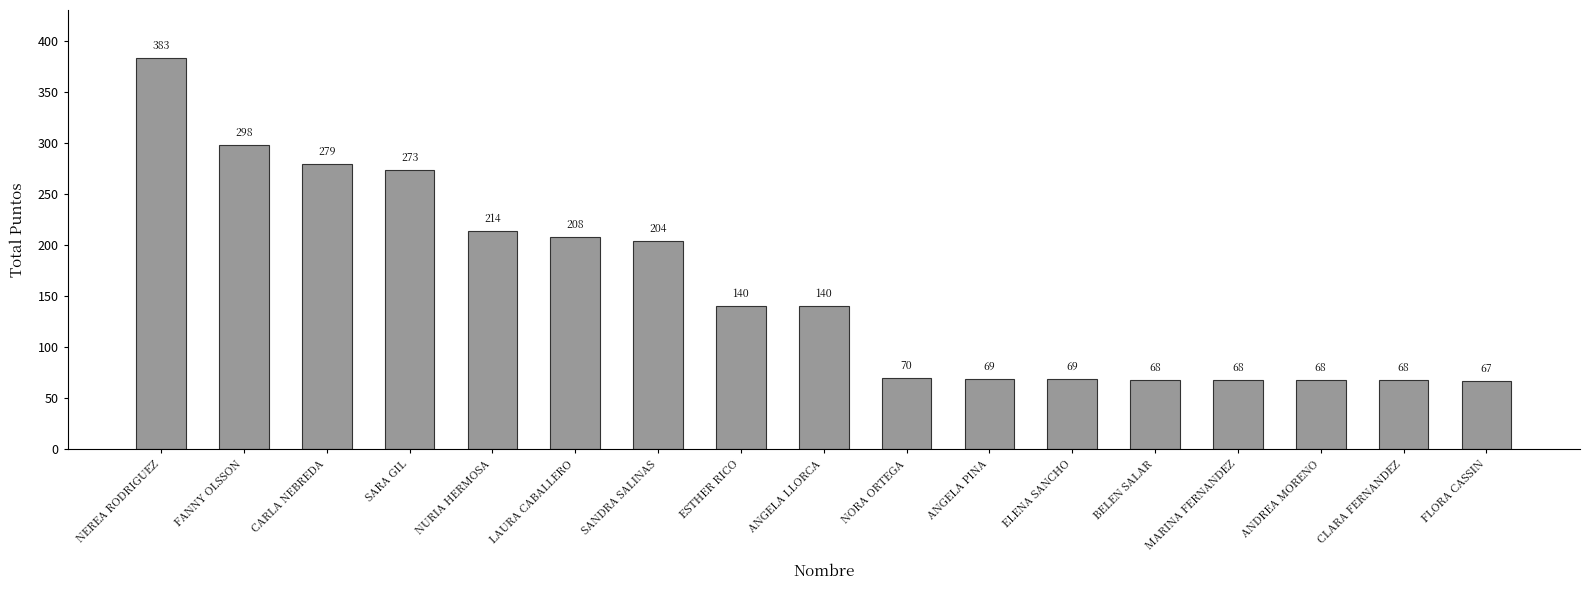

The value at FANNY OLSSON is 511. True or false?

False